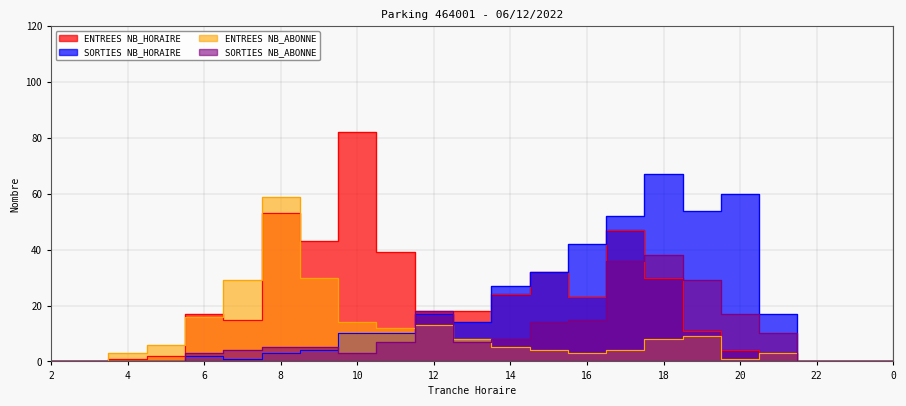

How many lines are shown in the chart?

4